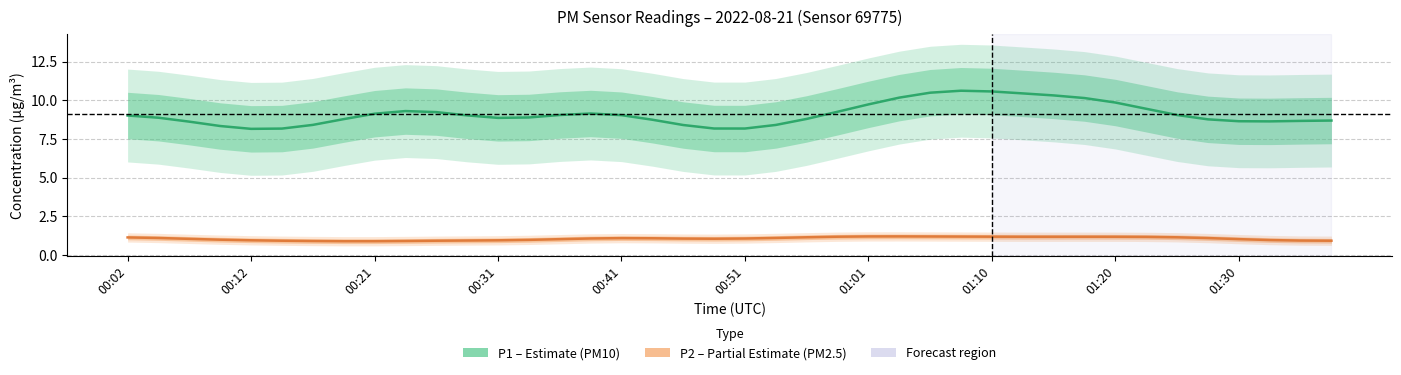

What is the label of the 19th point from the left?

00:46